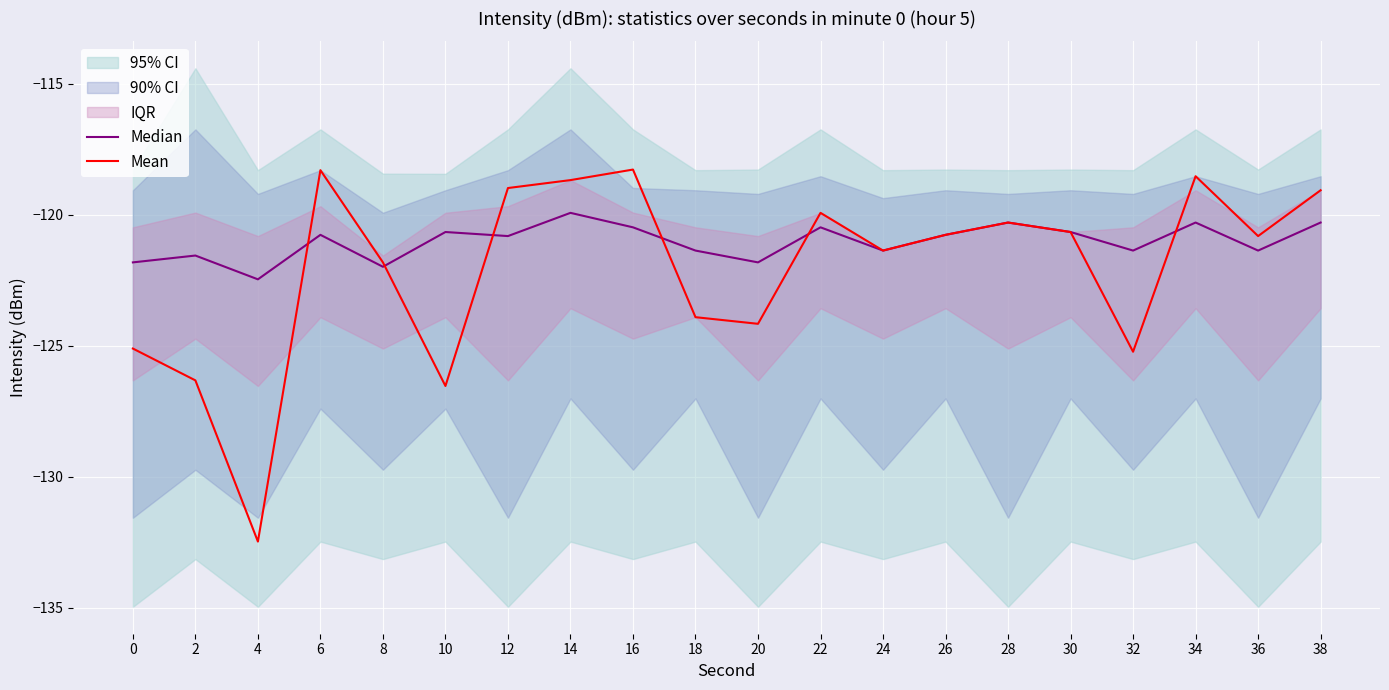

The value of Mean at 34 is -118.5. True or false?

True